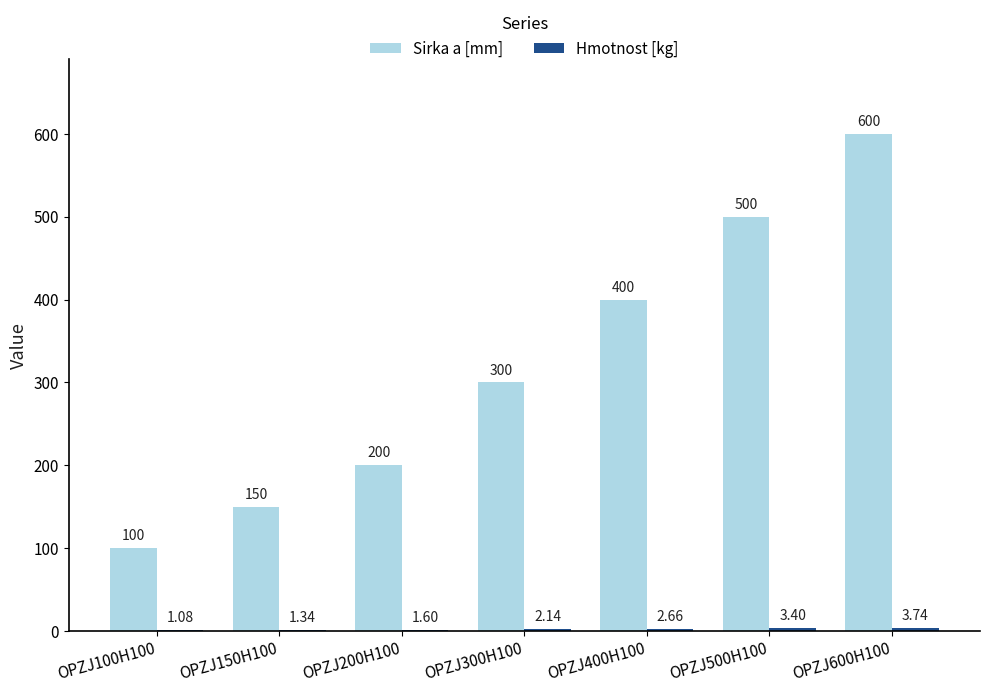

Which series has the largest range (max minus min)?

Sirka a [mm]